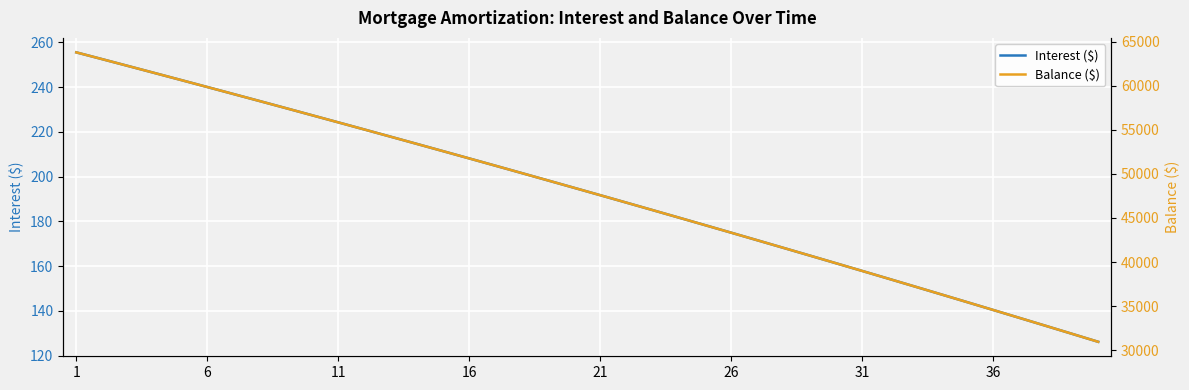

What are all the series names shown in the legend?

Interest ($), Balance ($)